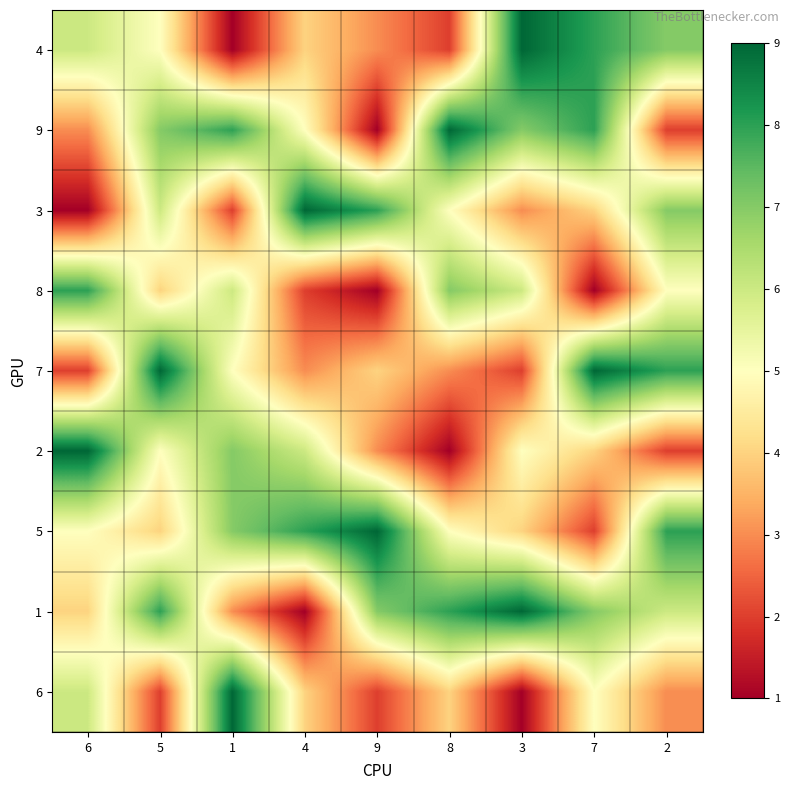

What is the total value across all series at 8?

44